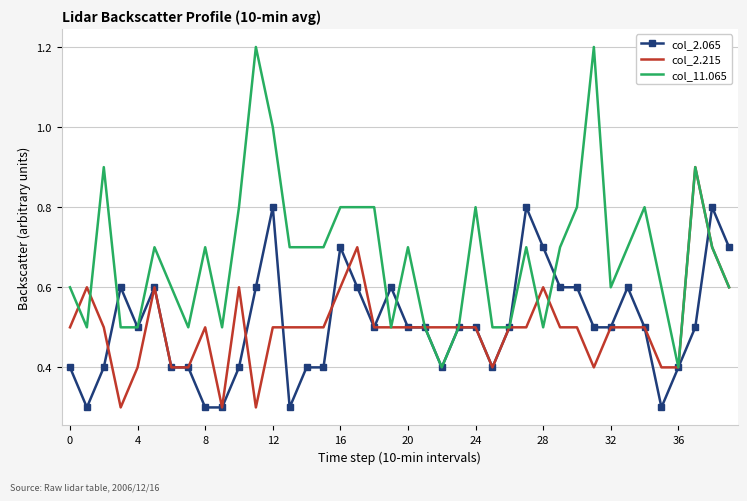

What is the sum of all col_11.065 values?

27.1